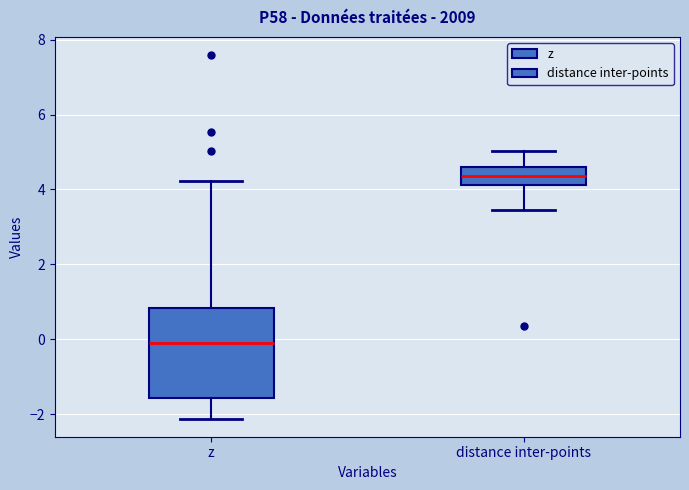

Which box has the lowest median line?

z